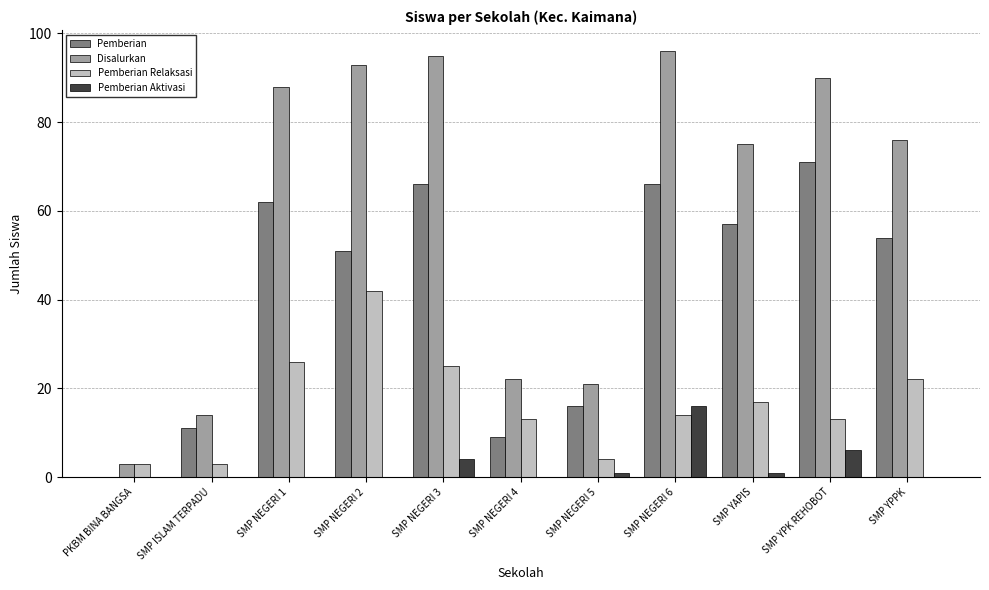

How many series are shown in this chart?

4